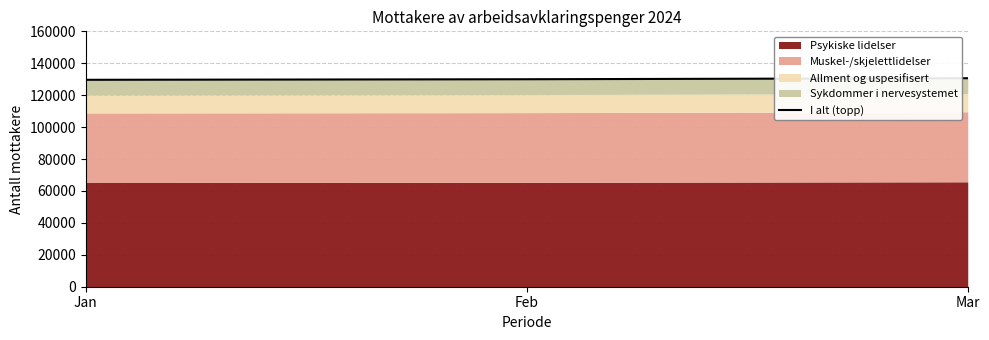

Rank the categories by value from highest to lowest.

Mar, Feb, Jan